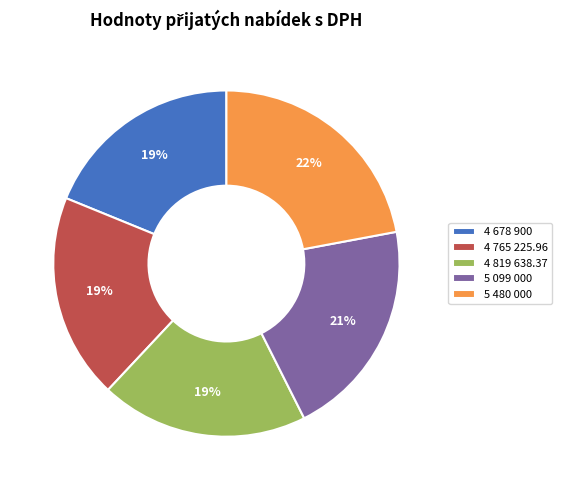

Does any single category account for the majority?

No